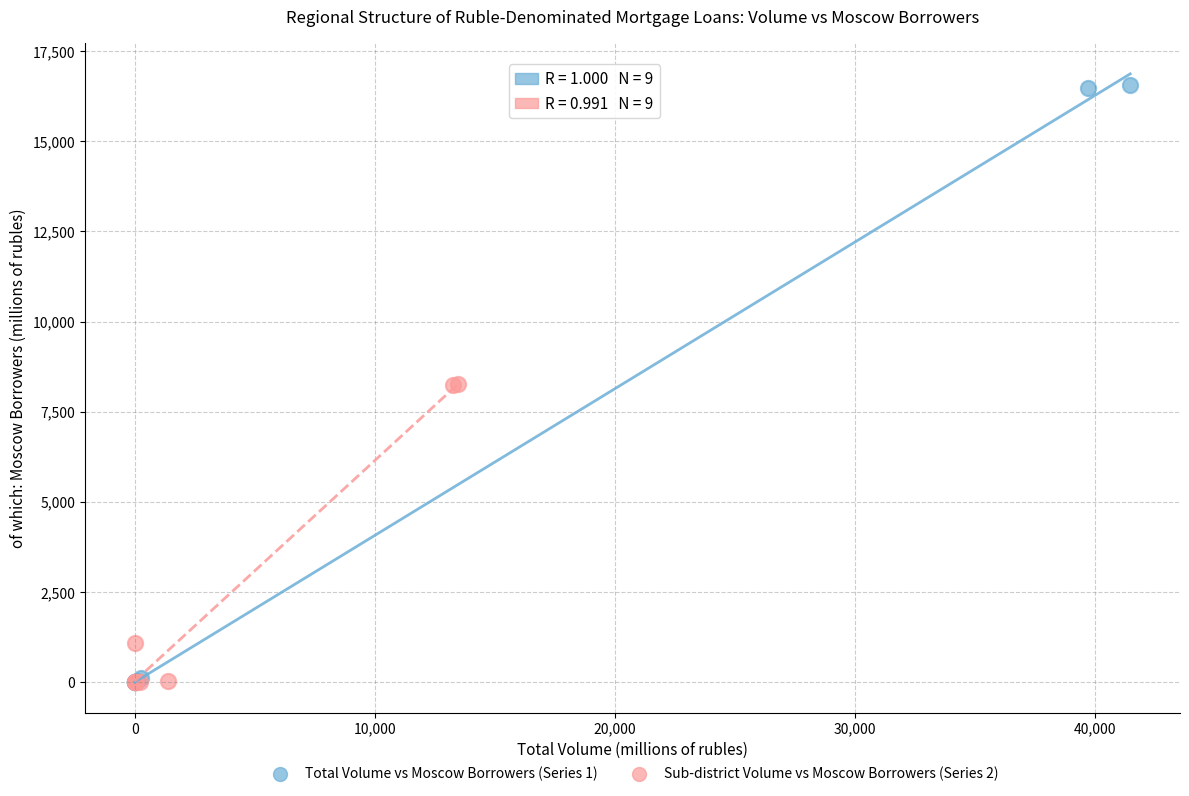

Which series has the widest spread of Y values?

Total Volume vs Moscow Borrowers (Series 1)